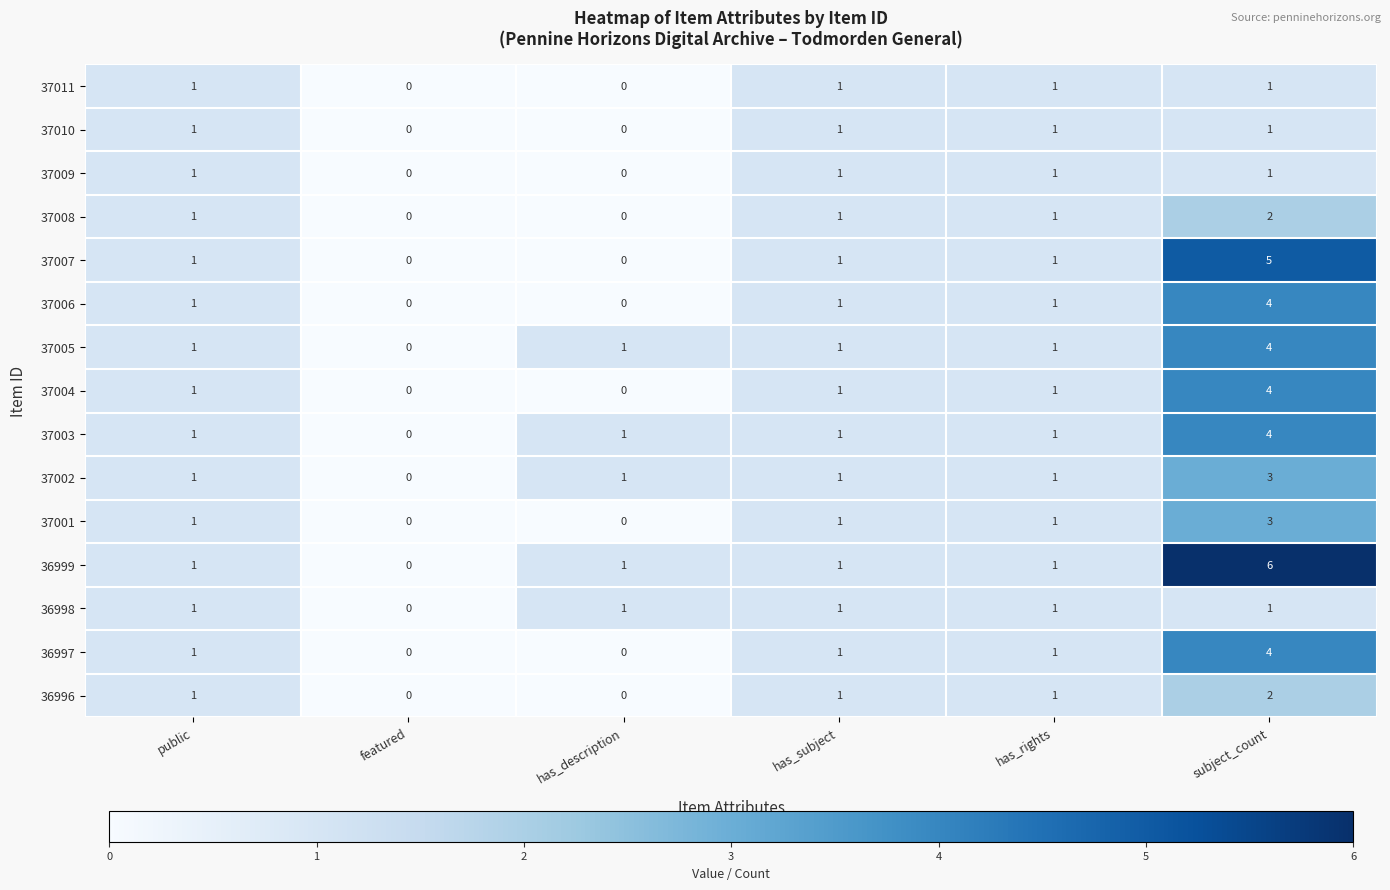

Which series has the widest spread of values?

36999